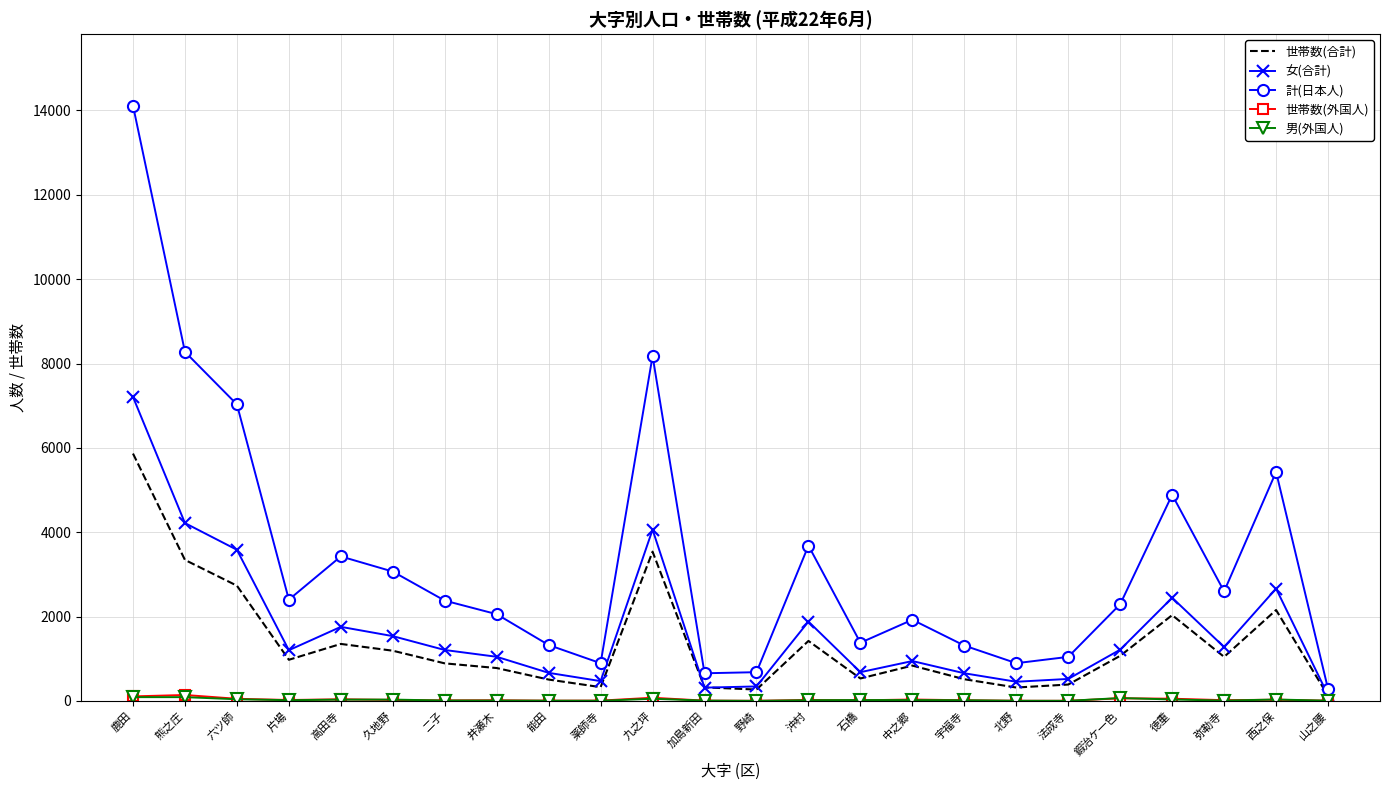

True or false: 女(合計) has a value of 945 at 中之郷.

True